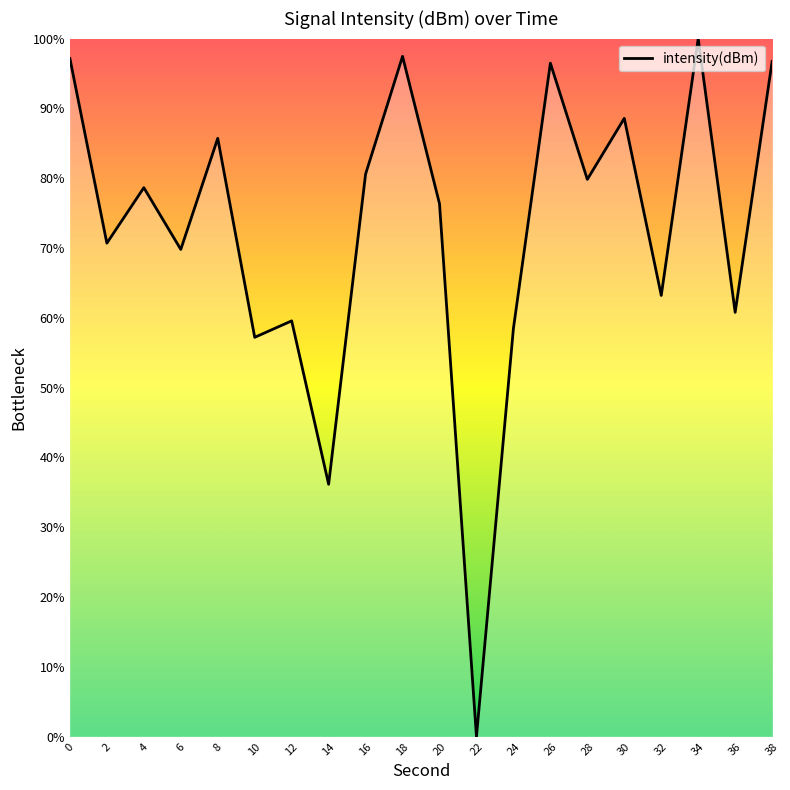

What is the difference between the maximum and minimum values?

100.0